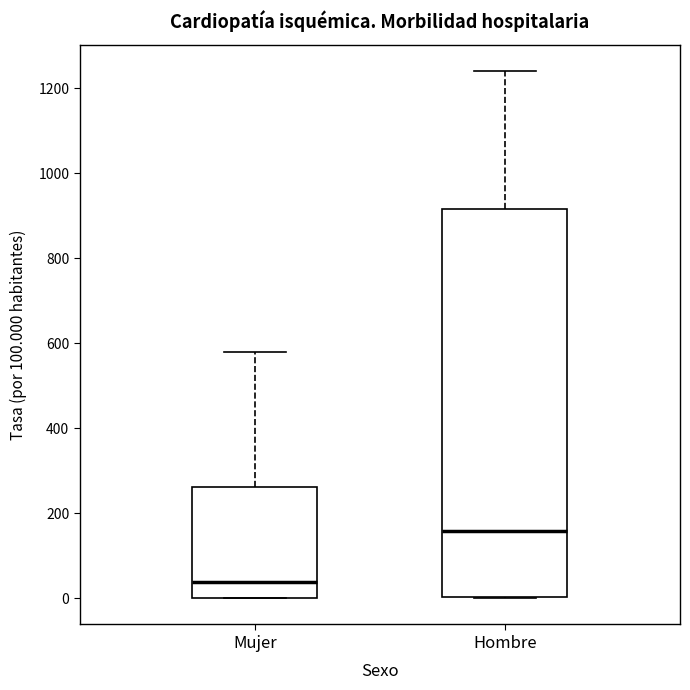

Where does the upper whisker of the box for Mujer end on the y-axis? The values are not printed on the chart, so give them approximately, as read against the axis.

580